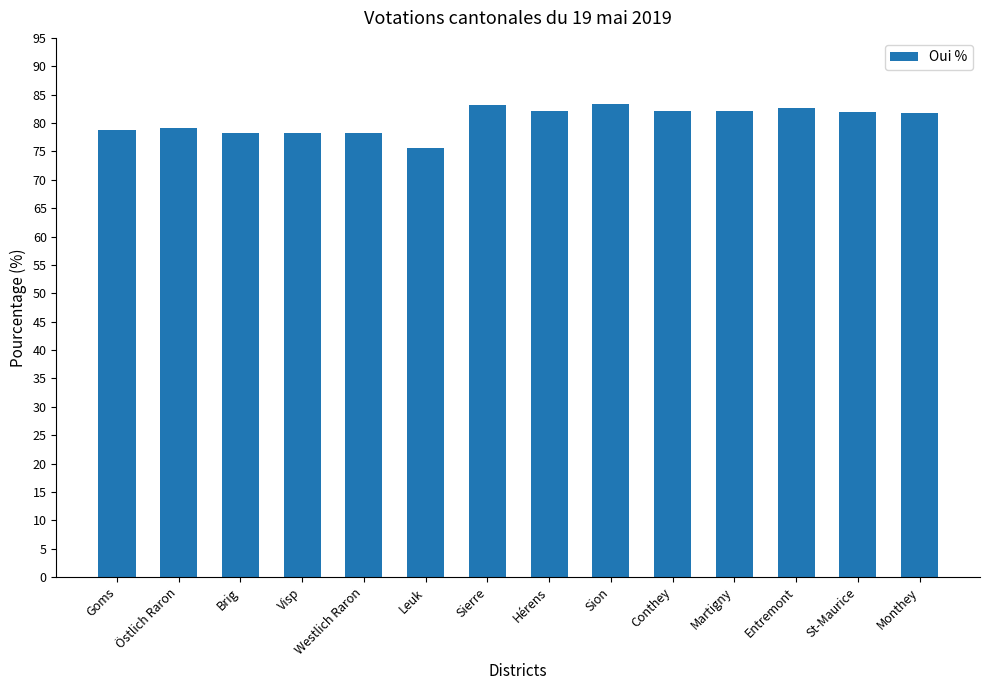

True or false: the data shows 48.2 at Goms.

False